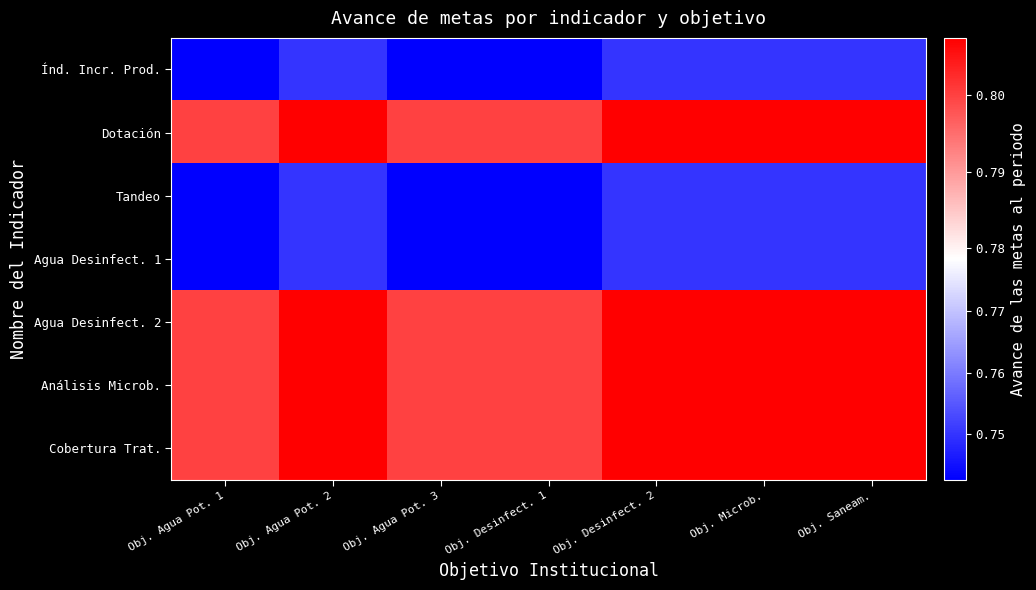

Between Obj. Agua Pot. 3 and Obj. Microb., which series saw the biggest shift?

Índ. Incr. Prod.